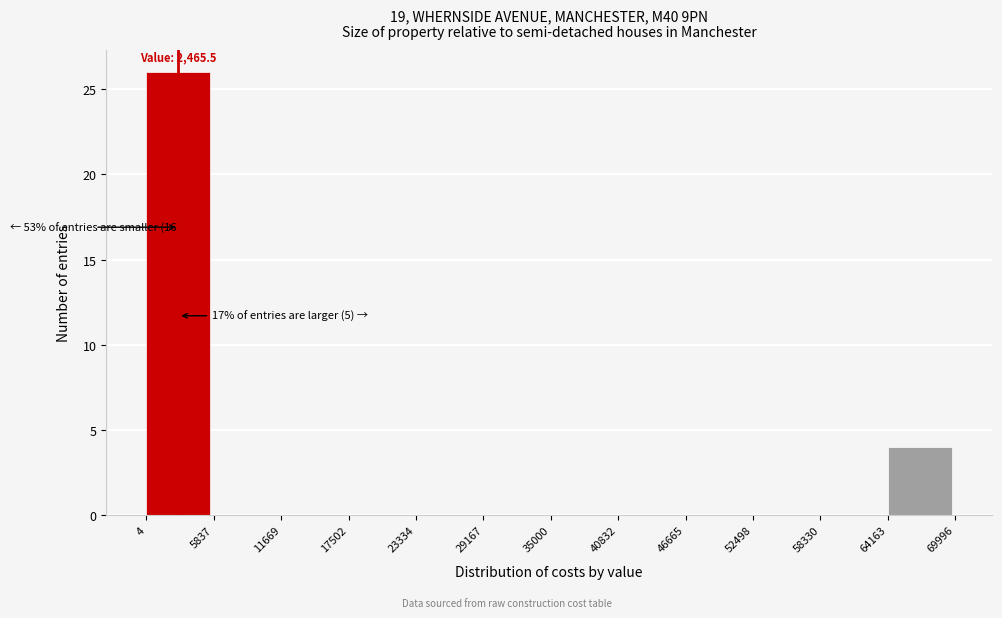

Over which range of the x-axis is the bar tallest?

4 to 5837